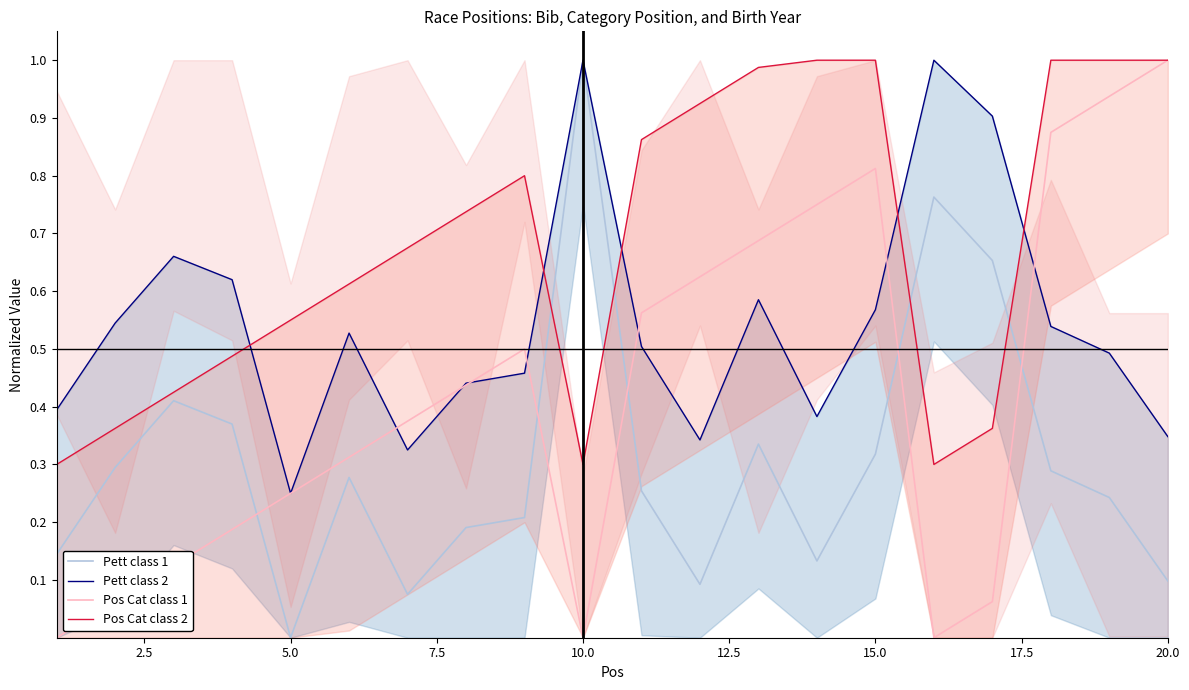

True or false: Pett class 2 and Pett class 1 intersect in this chart.

False